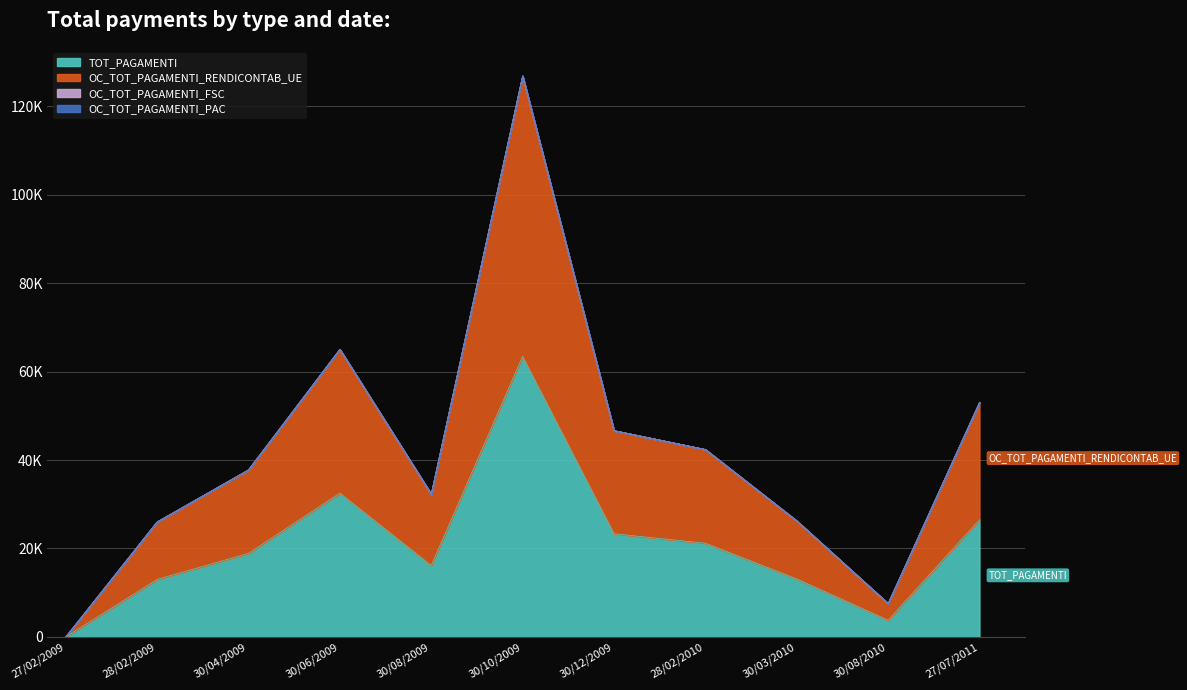

Which series has the widest spread of values?

OC_TOT_PAGAMENTI_RENDICONTAB_UE